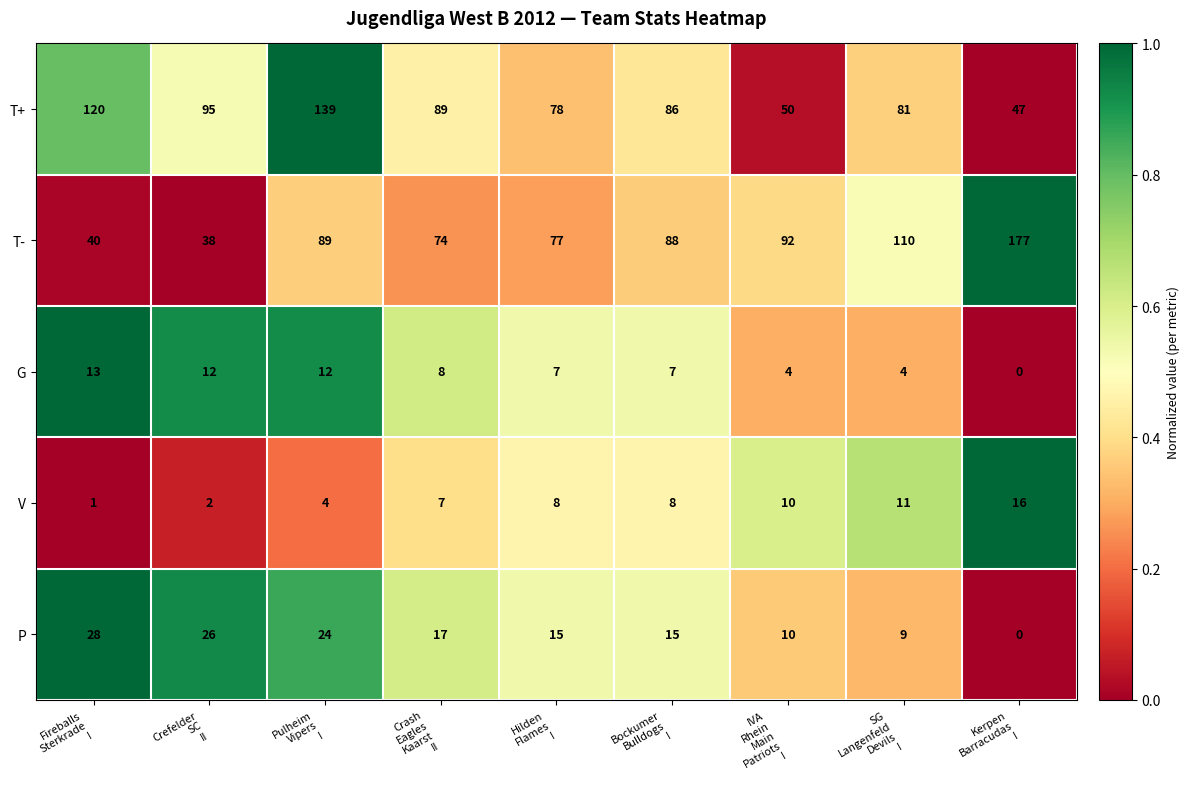

List the series in order of their peak value, highest first.

T-, T+, P, V, G